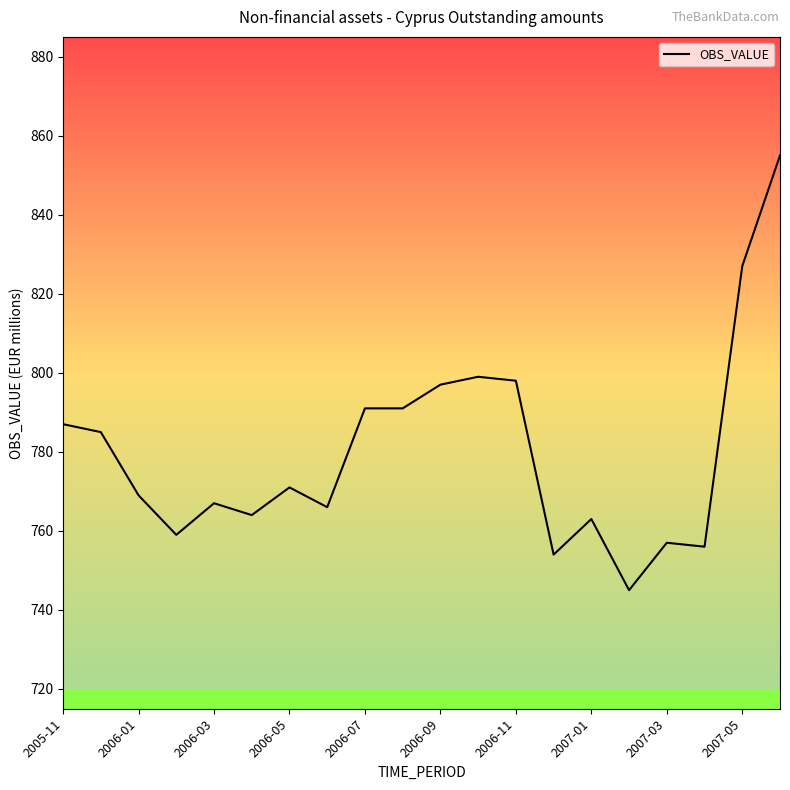

What is the greatest value displayed?

855